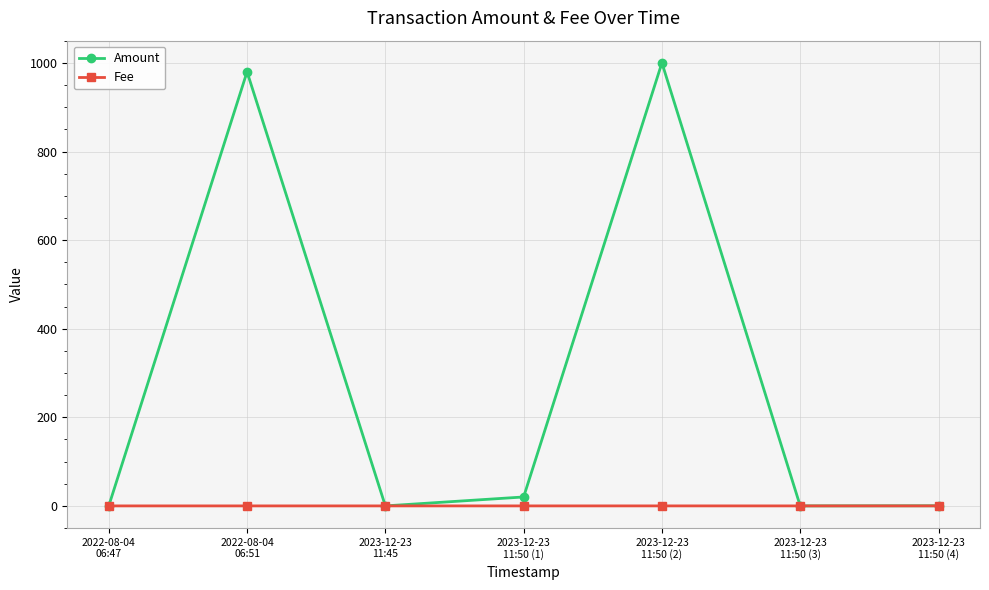

What is the value of the Amount point at the 2nd from the left?

980.0